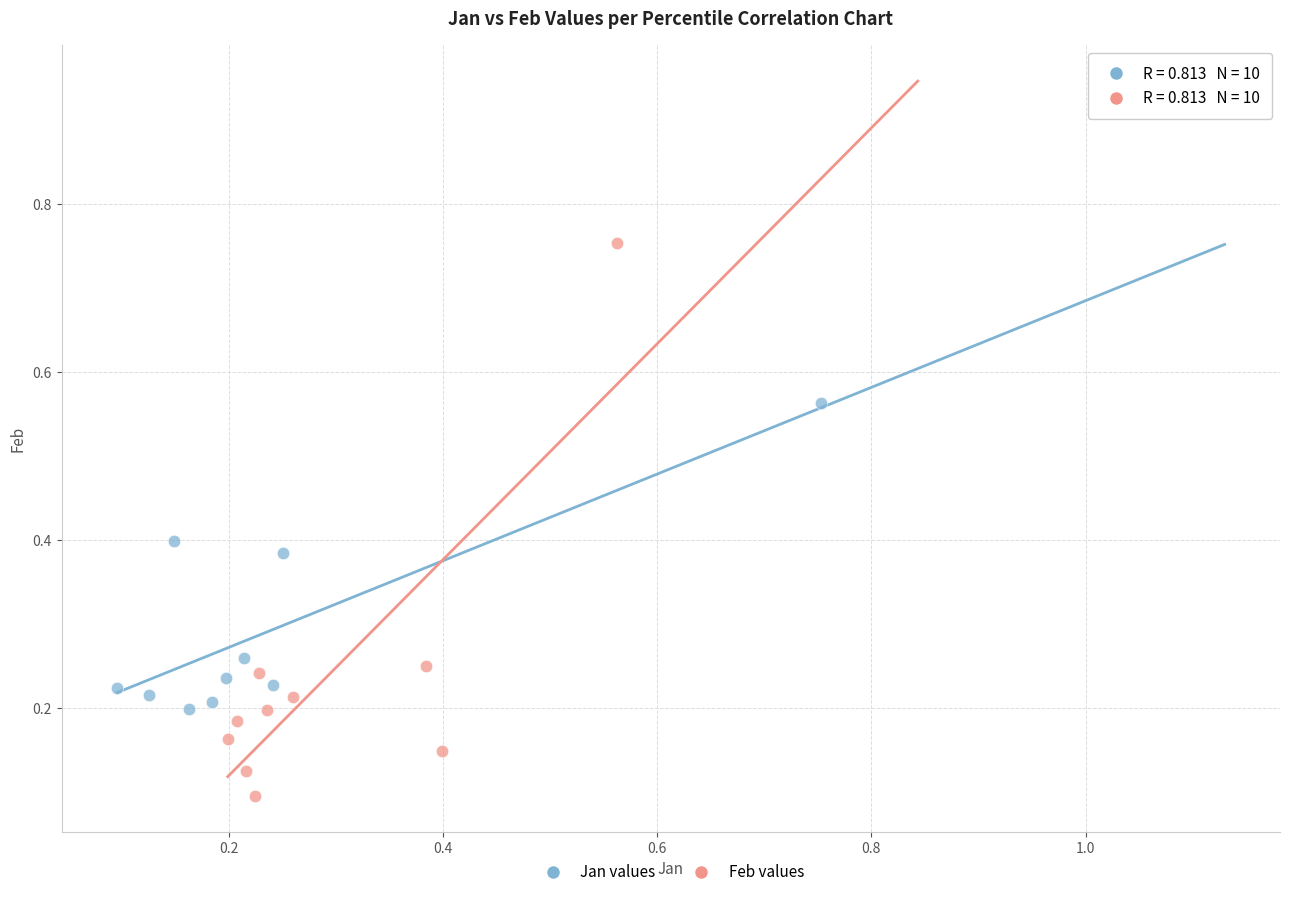

Which series has the largest Y range (max minus min)?

Feb values